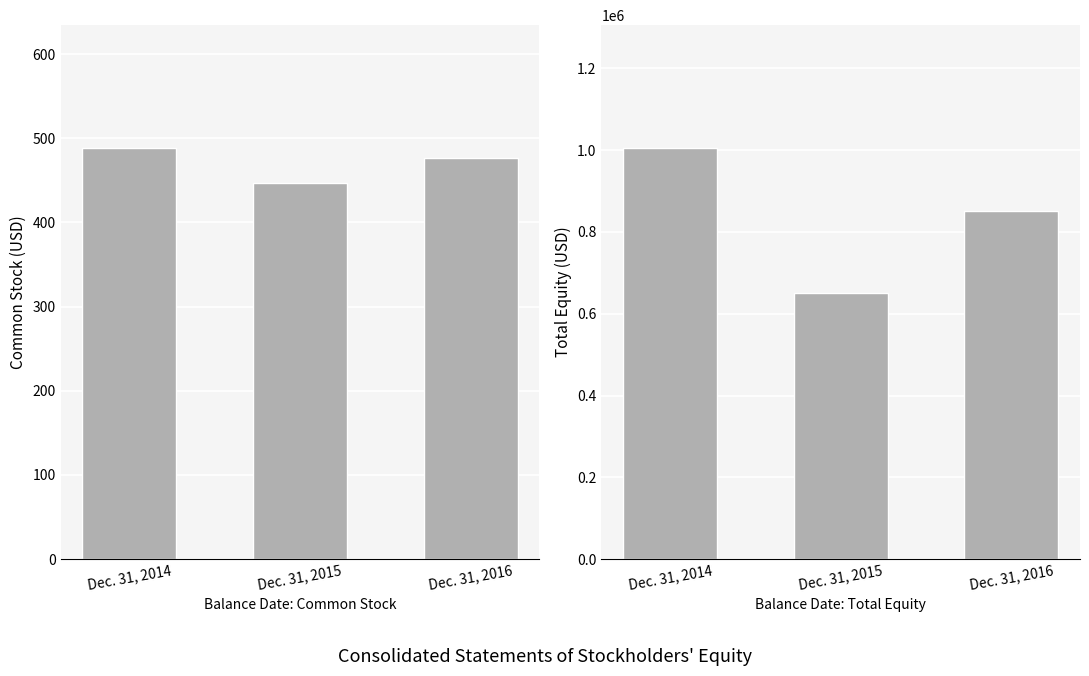

What is the average value of the Common Stock series?

470